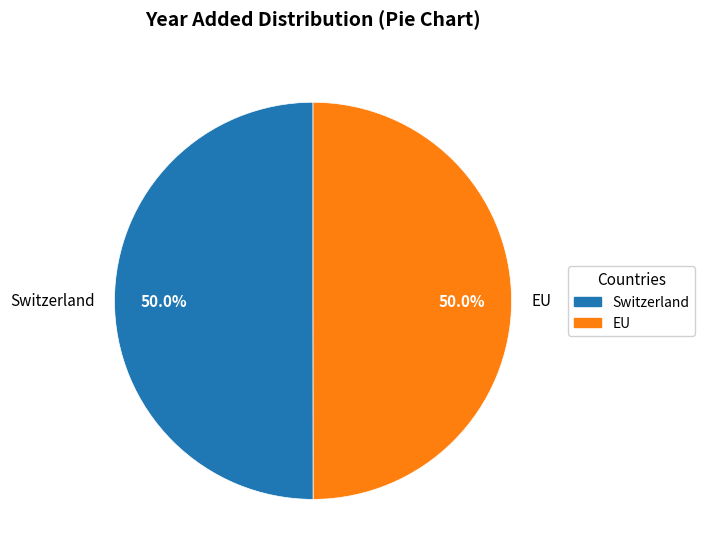

To the nearest percent, what percentage of the pie is Switzerland?

50%